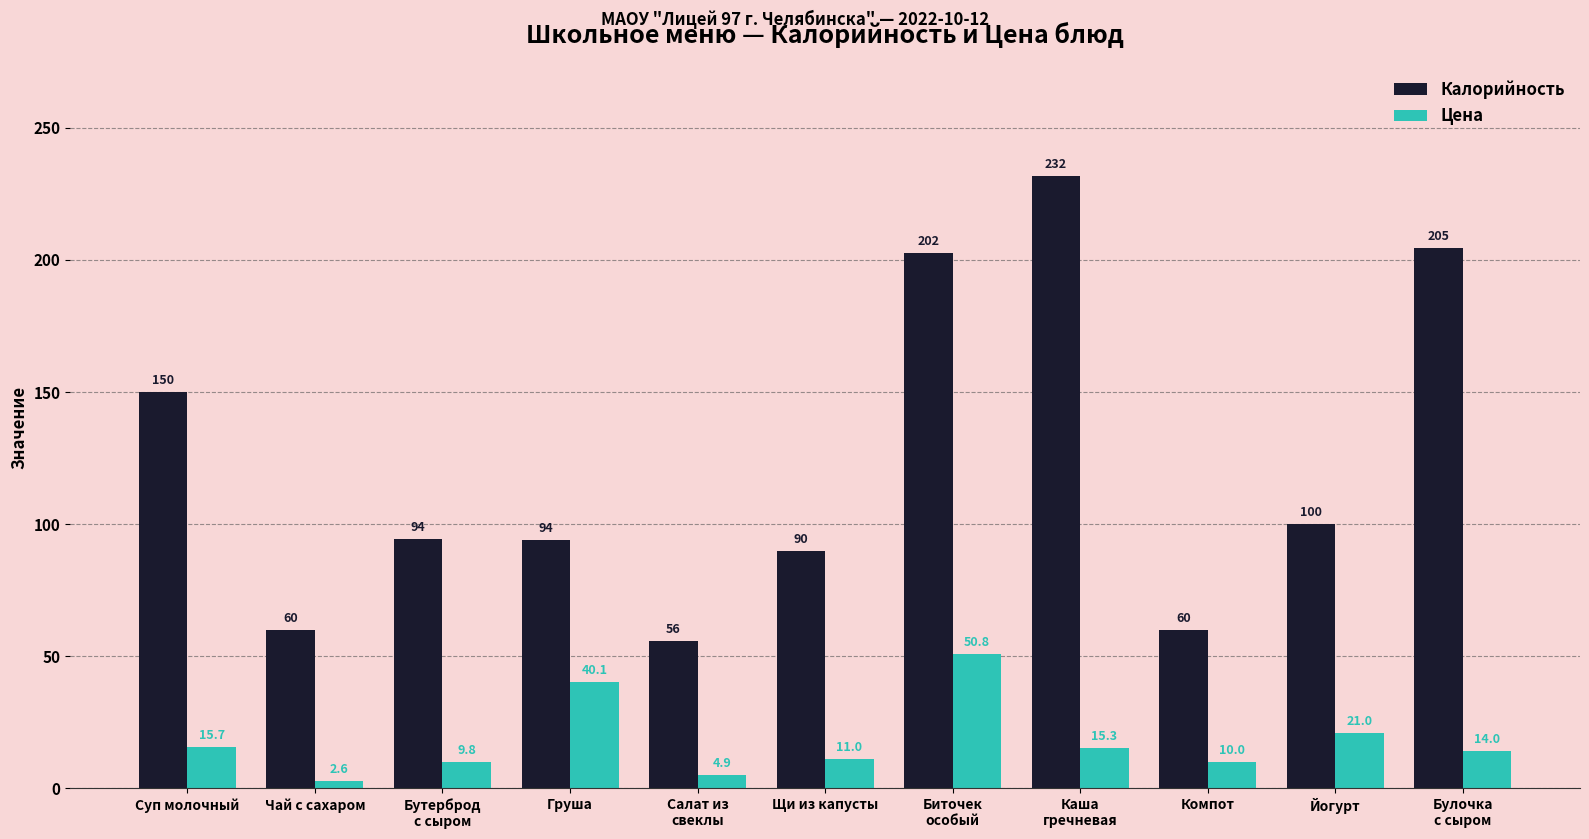

What is the label of the 2nd bar from the left?

Чай с сахаром